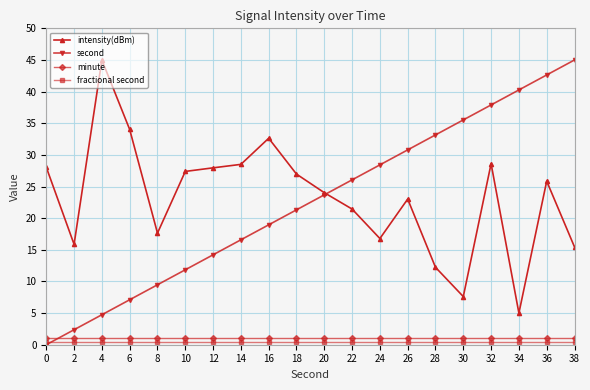

Between which two adjacent categories do second and minute first intersect?

0 and 2